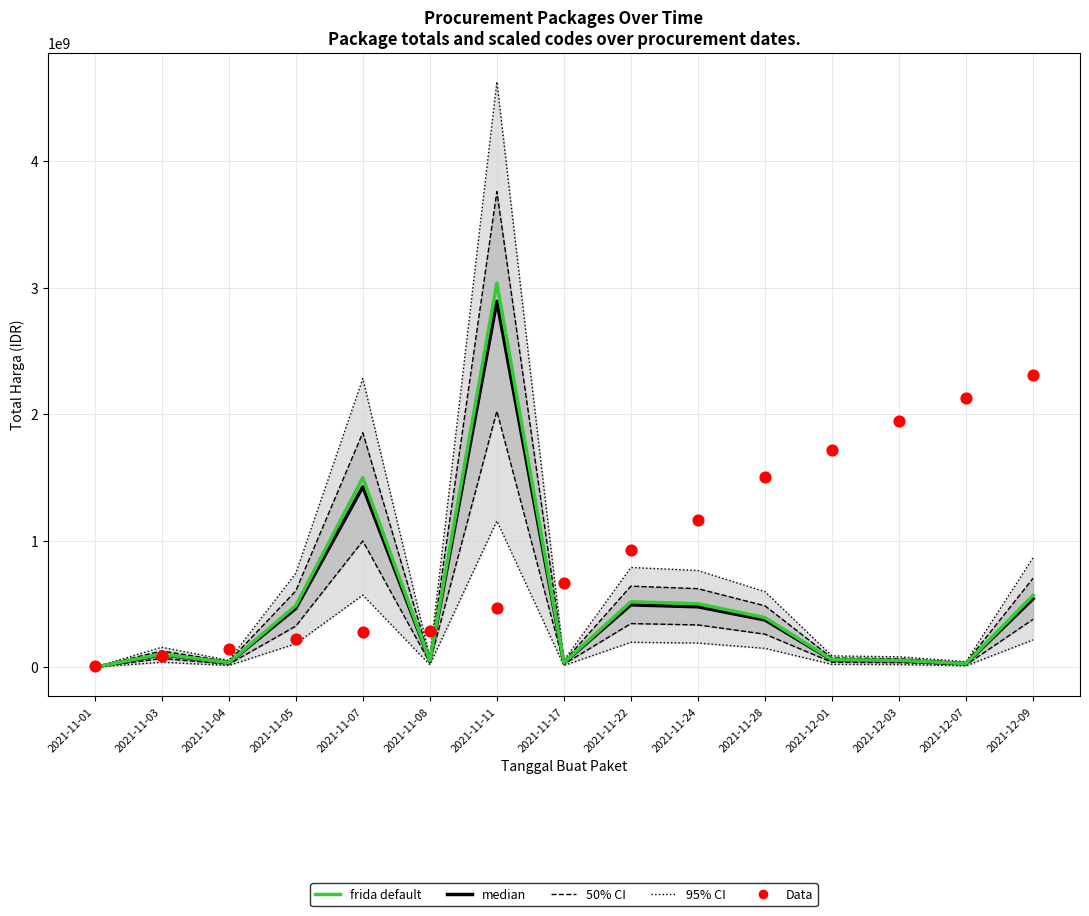

At which category is the sum across all series the highest?

2021-11-11